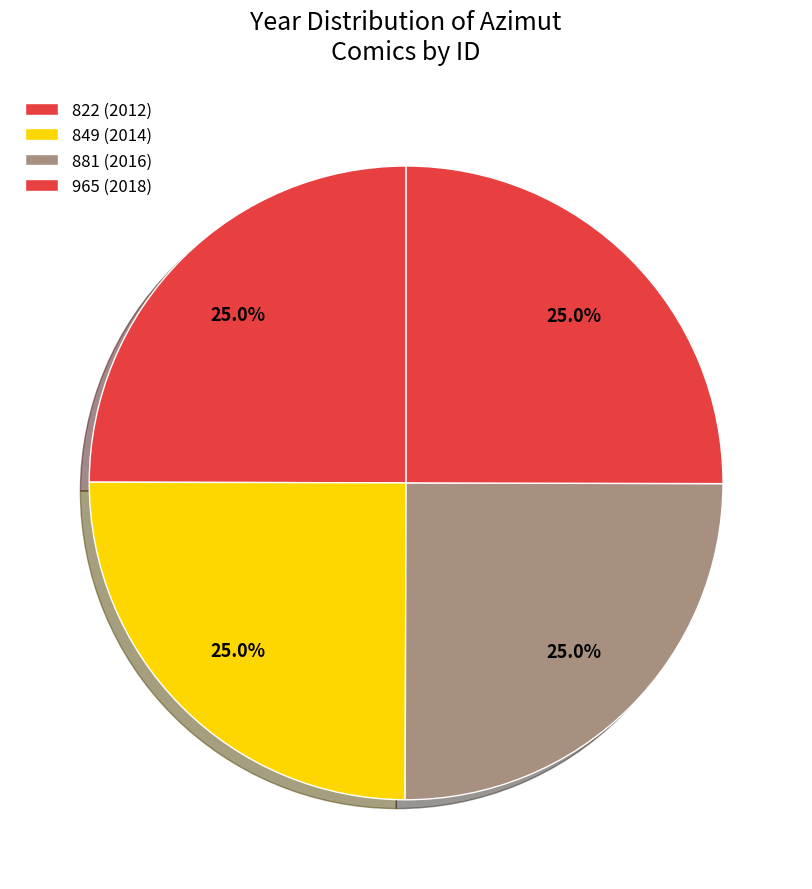

Is 822 the majority of the pie?

No